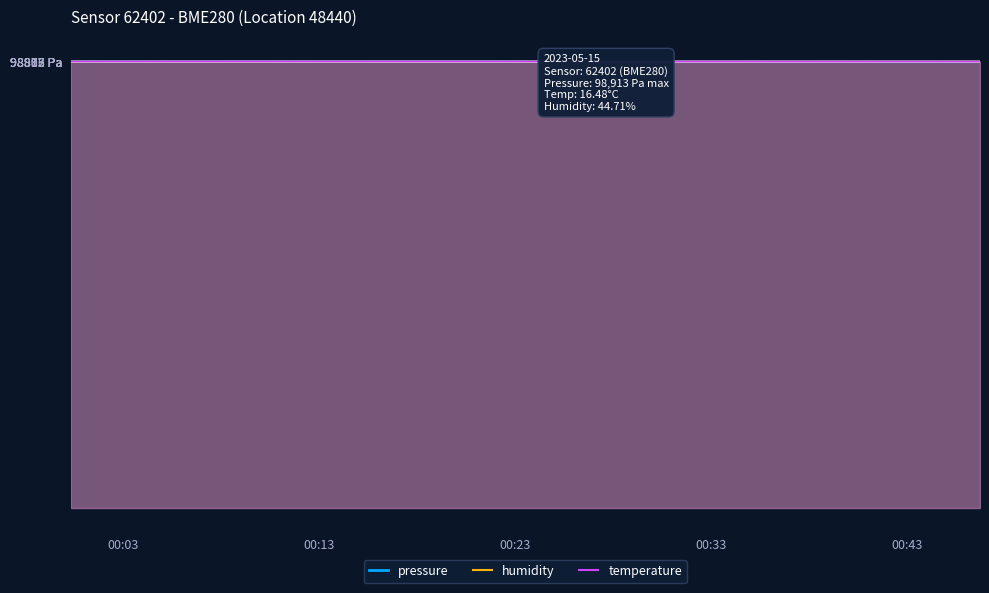

What are all the series names shown in the legend?

pressure, humidity, temperature